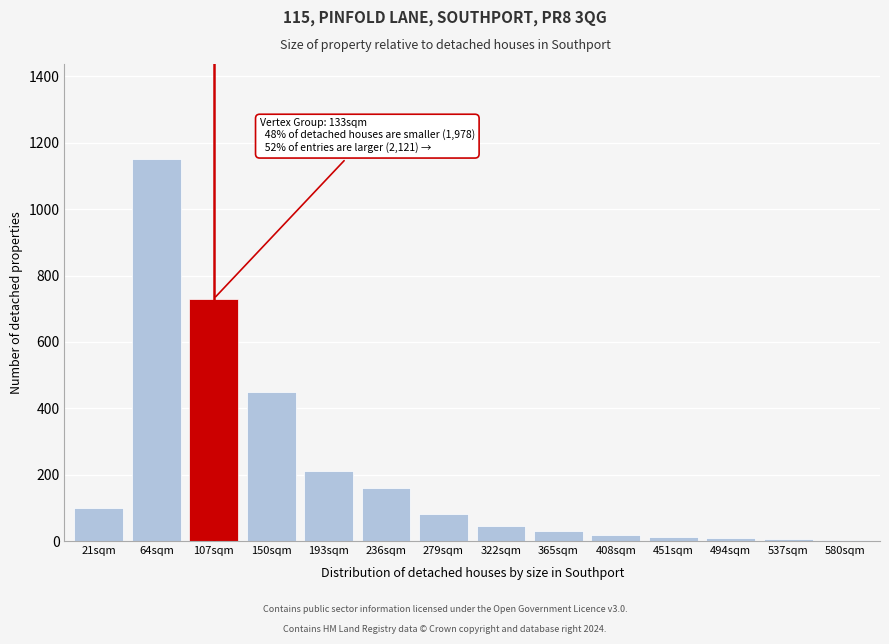

The value at 193sqm is 210. True or false?

True